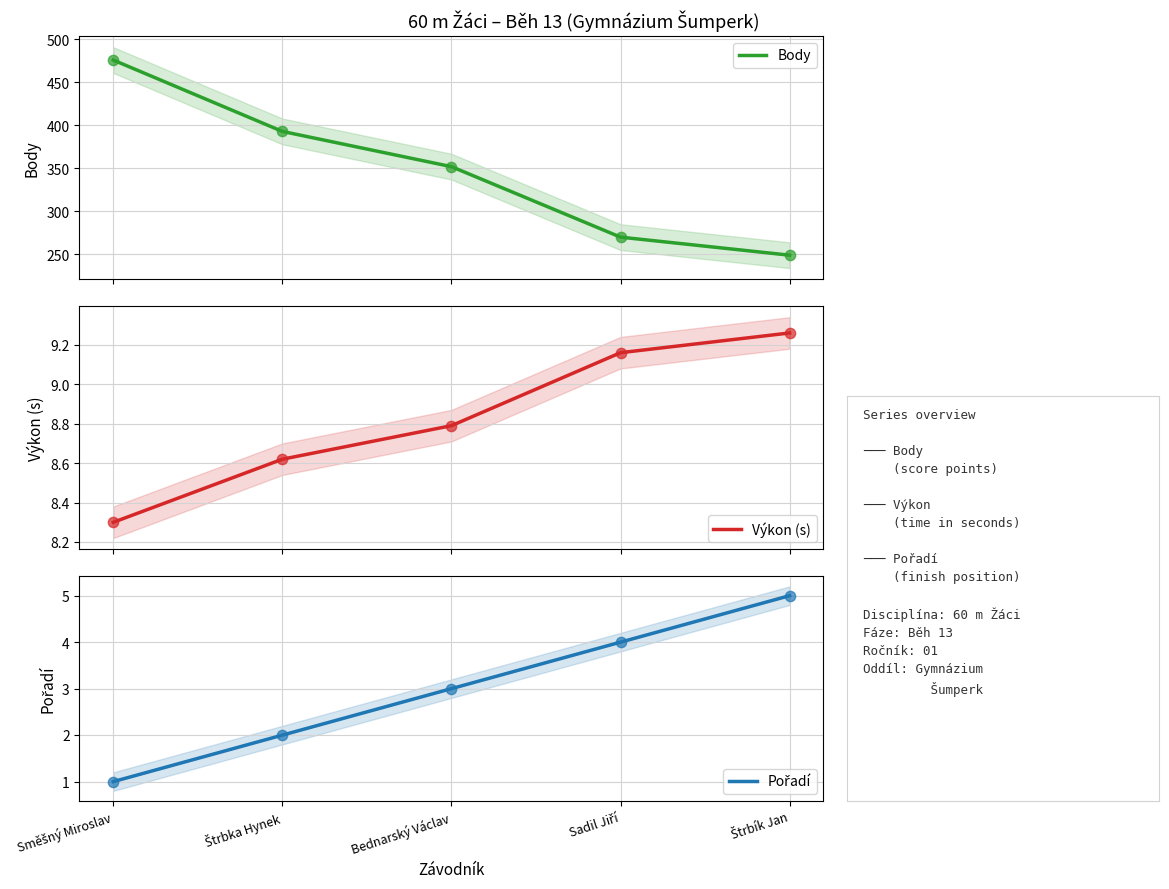

What is the total value across all series at Sadil Jiří?

283.2